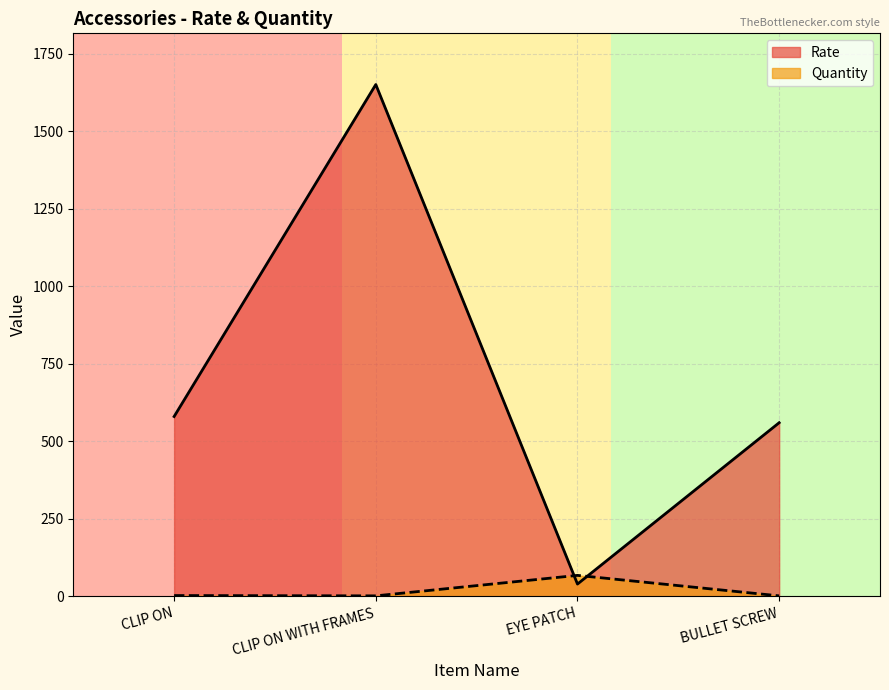

The value of Quantity at CLIP ON WITH FRAMES is 1. True or false?

False